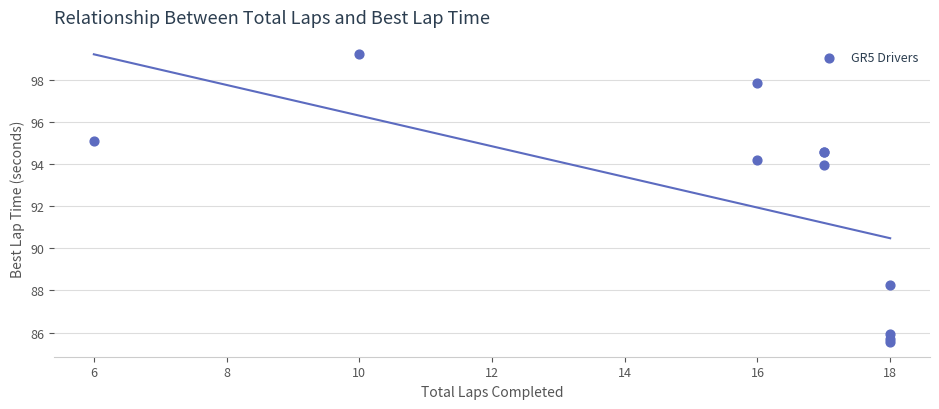

What Y value in the scatter plot is closest to 92?

94.0